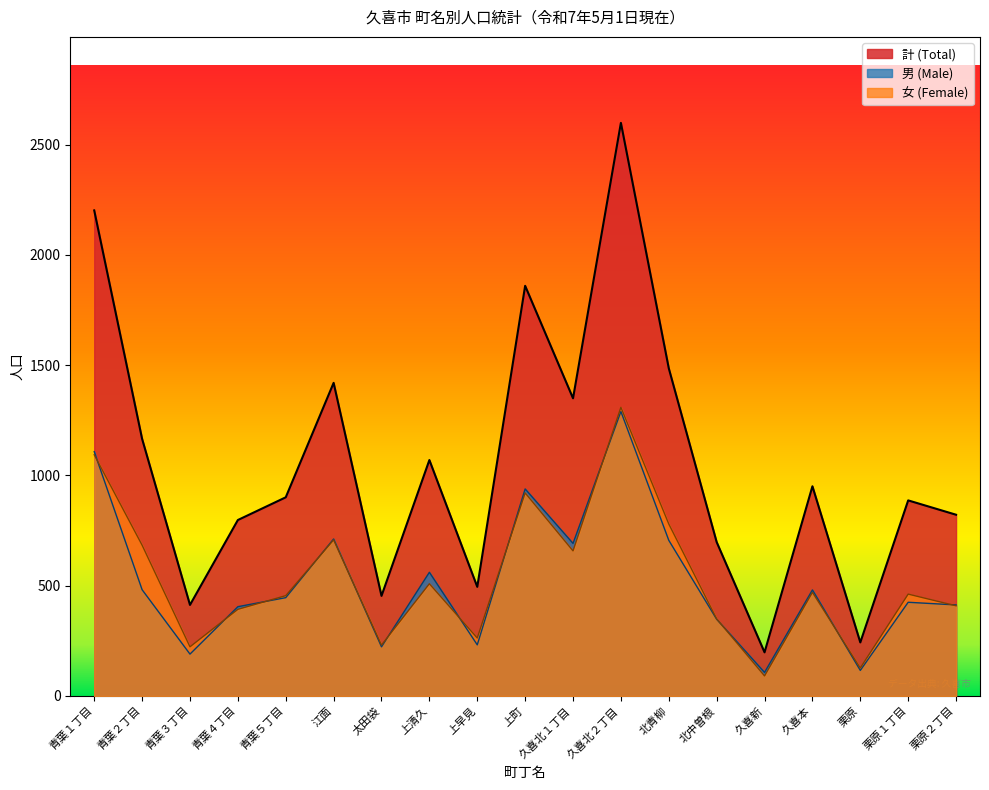

Count the number of categories in the chart.

19